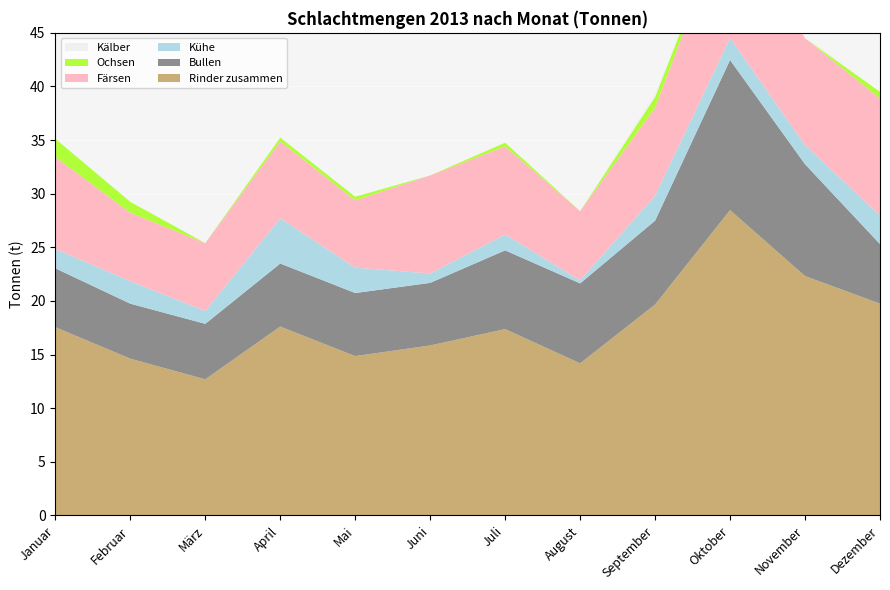

How many interior local valleys does the Kälber series have?

1